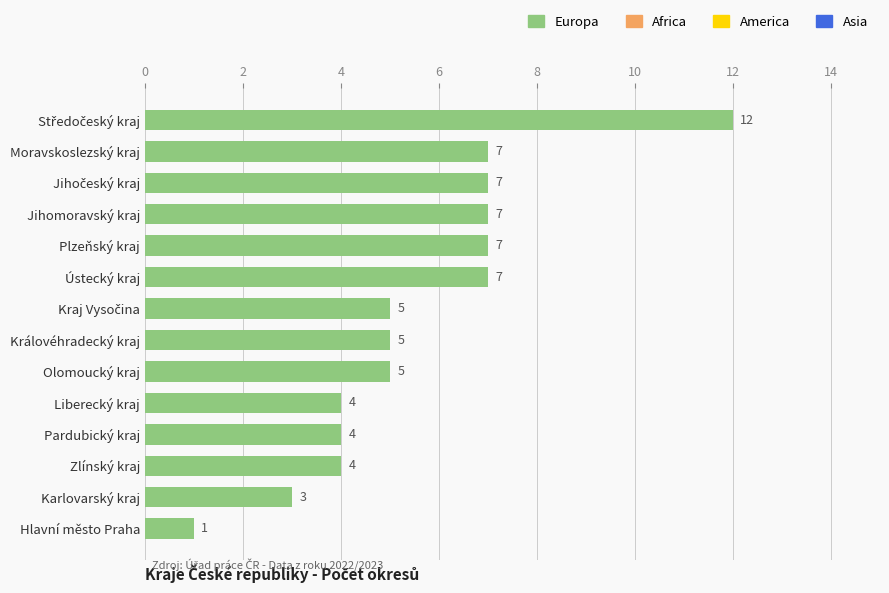

True or false: the data shows 1 at Hlavní město Praha.

True